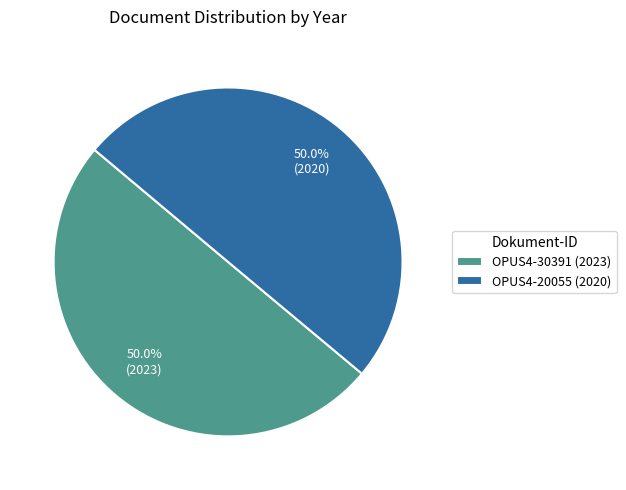

To the nearest percent, what portion does OPUS4-20055 represent?

50%